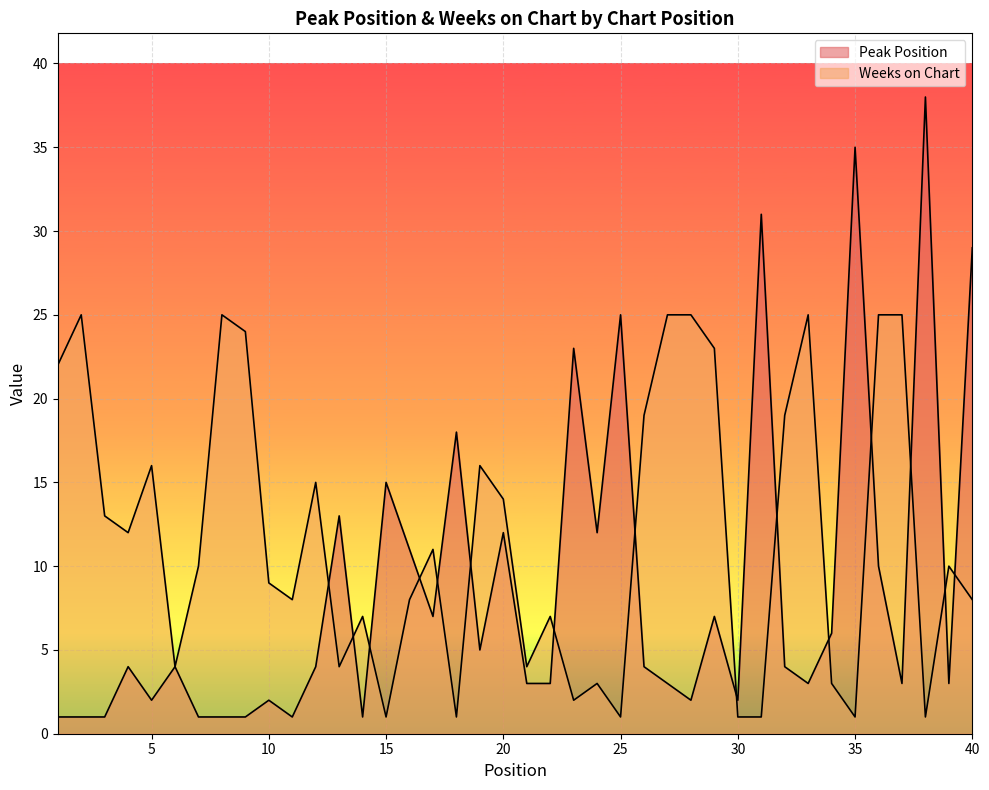

Which series has the largest total across all categories?

Weeks on Chart